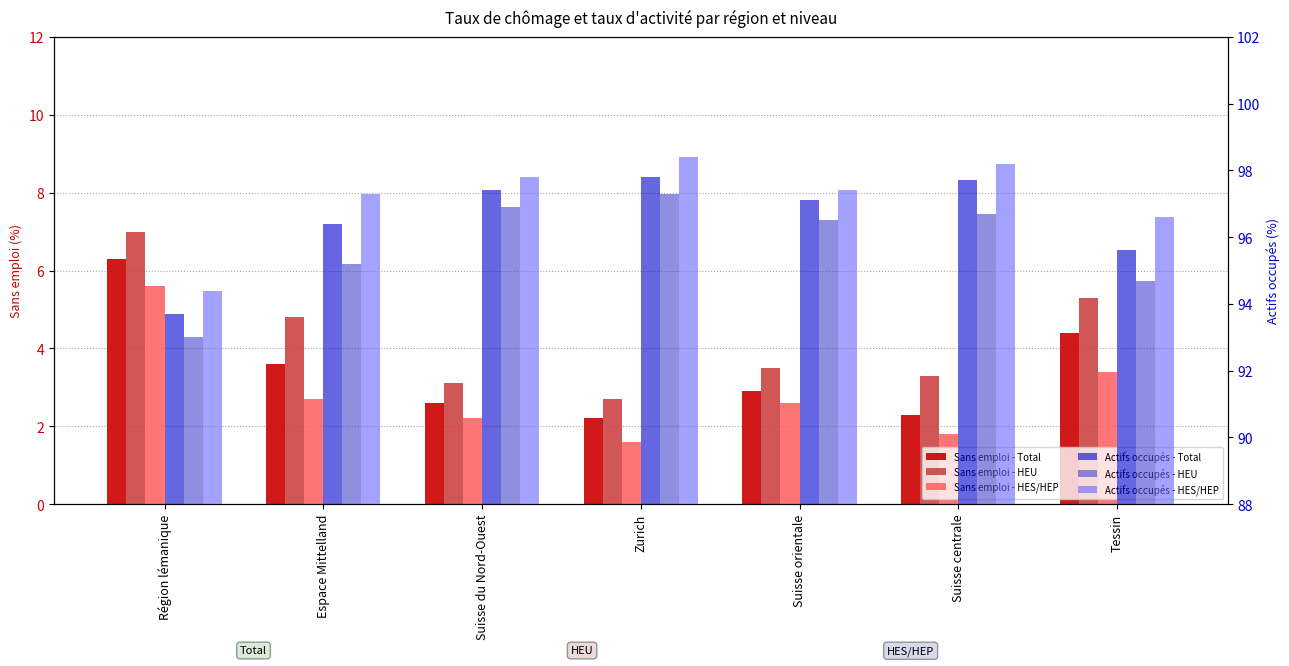

How many distinct data groups are displayed?

6